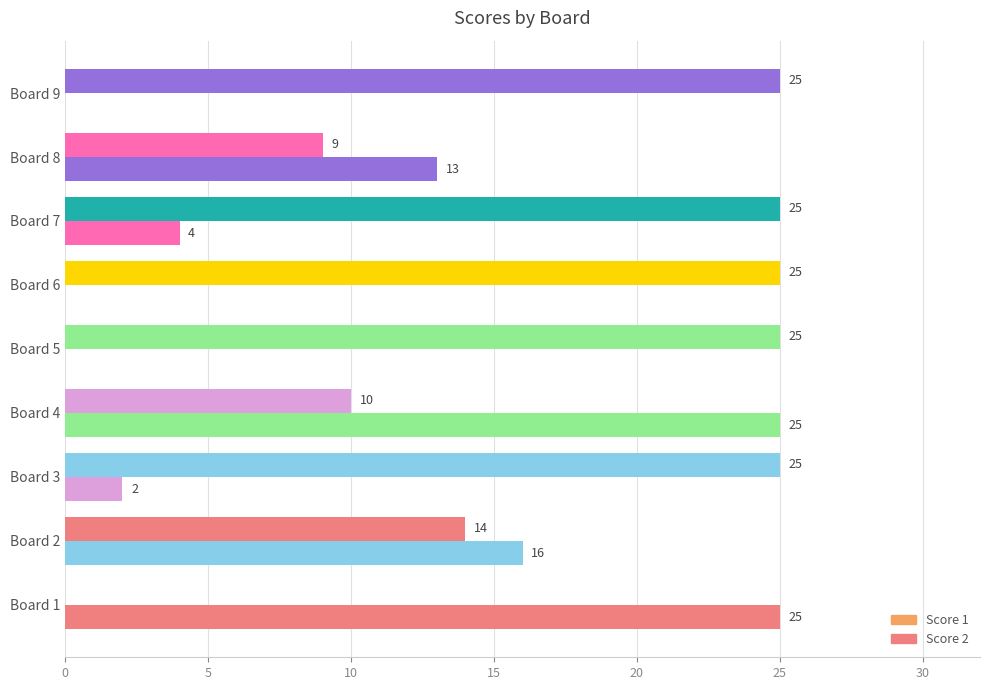

How many values in Score 1 are above zero?

8